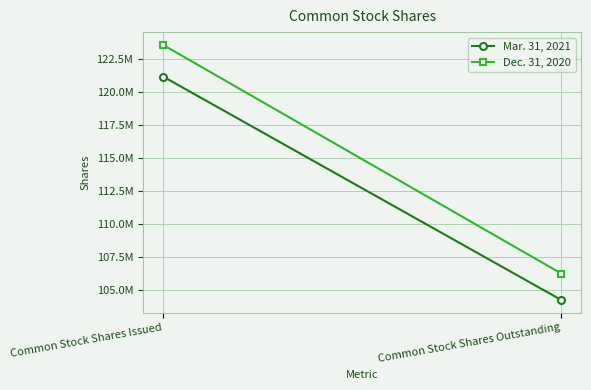

What is the difference between the Mar. 31, 2021 values at Common Stock Shares Issued and Common Stock Shares Outstanding?

16919311